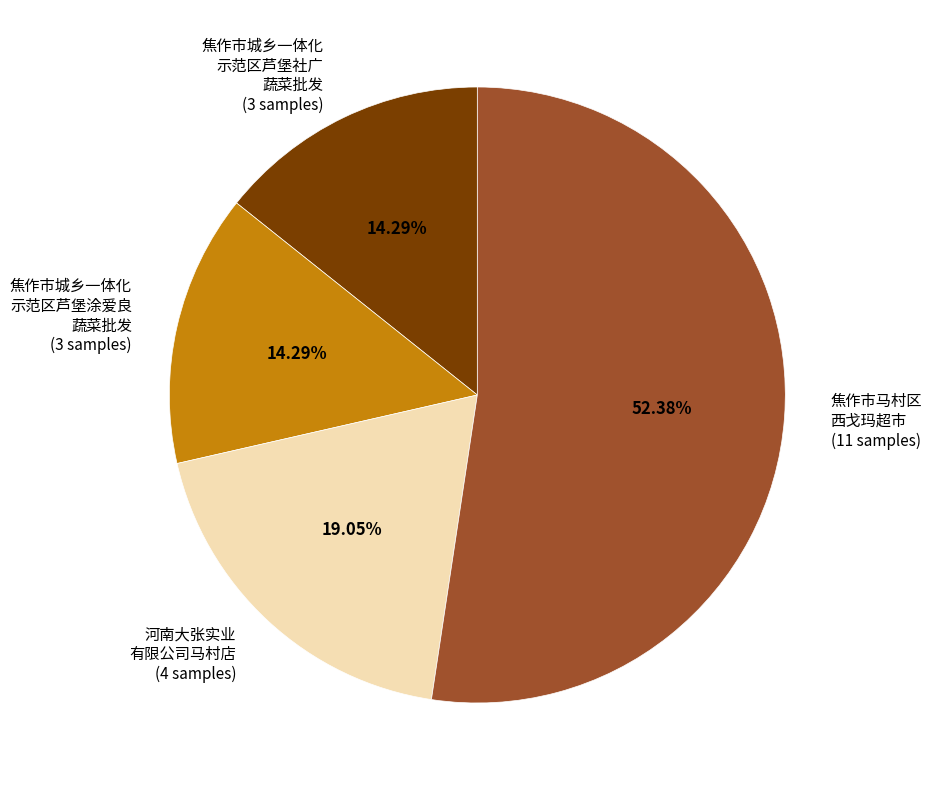

Is there any slice that represents more than half of the pie?

Yes